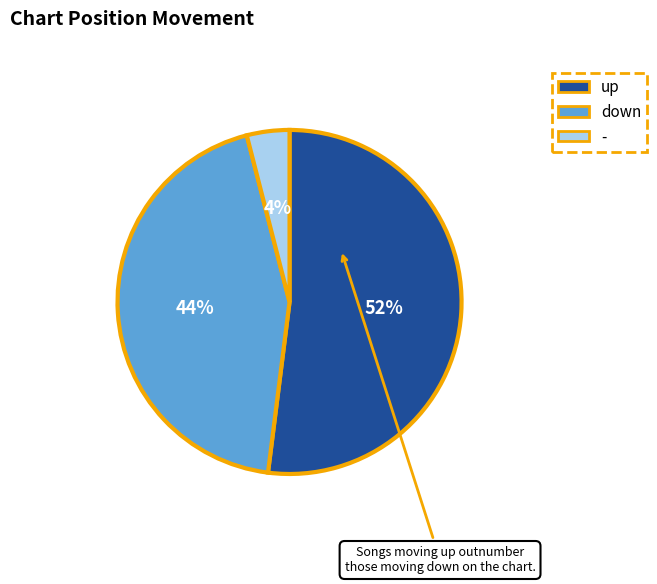

Is there any slice that represents more than half of the pie?

Yes